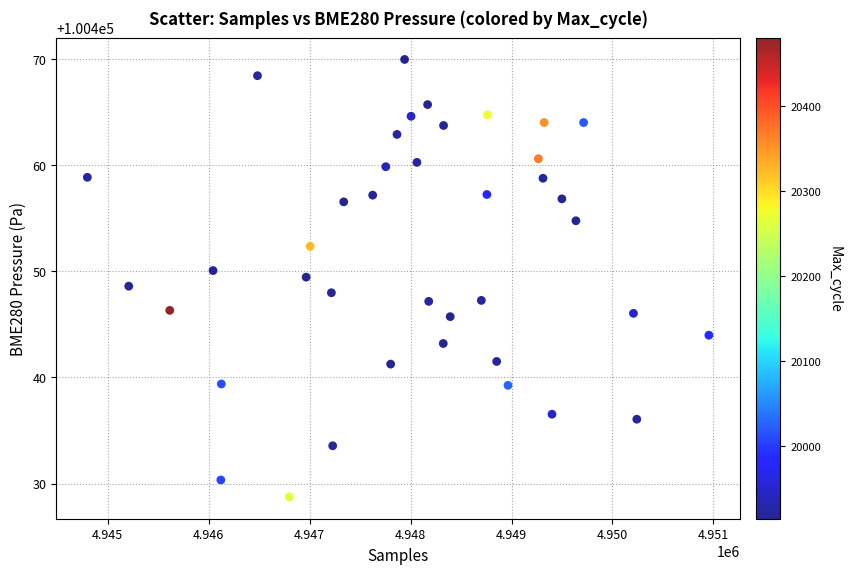

What is the range of Y values (max minus min)?

41.2